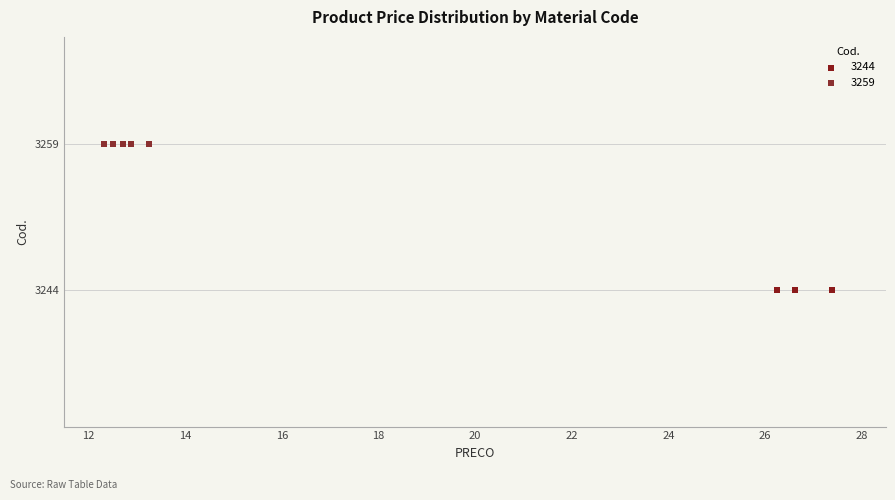

Which series contains the highest Y value?

3259